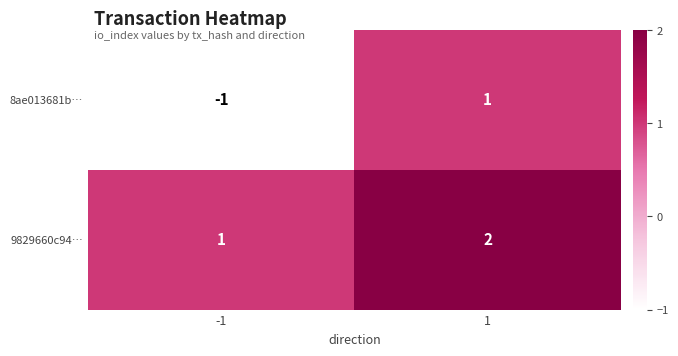

Reading right to left, what are all the values shown in this chart?

8ae013681b…: 1	-1
9829660c94…: 2	1